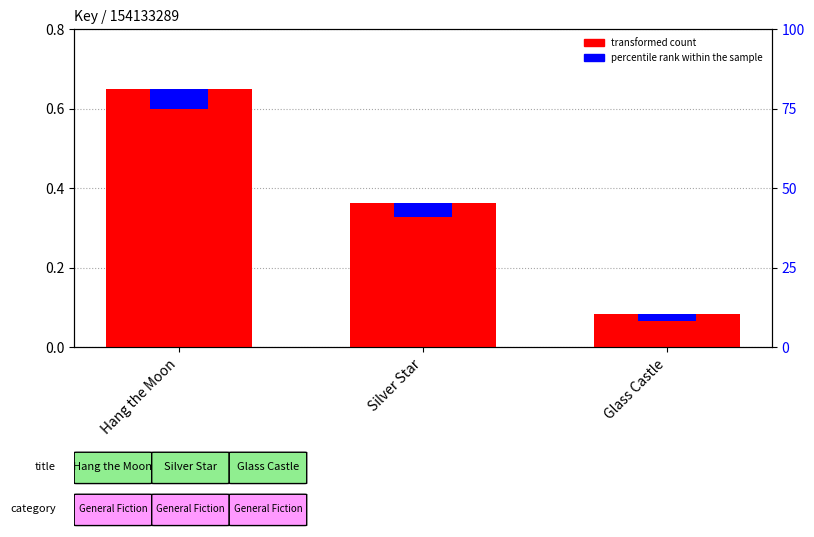

True or false: percentile rank within the sample has a value of 0.1 at Hang the Moon.

False